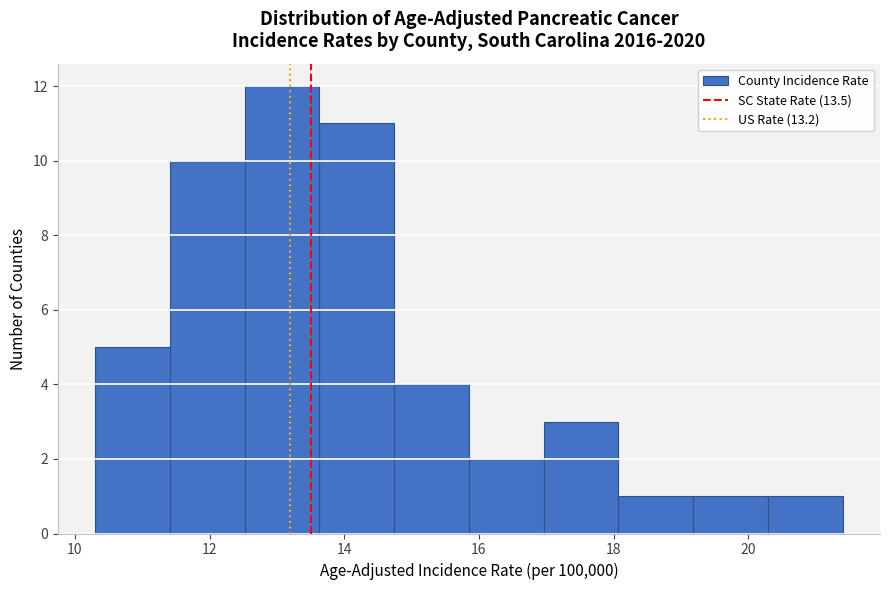

Reading left to right, transcribe this chart: for each bar, give the range it covers on the x-axis and its height. Neither the bar edges nor the heights are printed on the chart, so give them approximately, as read against the axes.

10.4 to 11.4: 5
11.4 to 12.6: 10
12.6 to 13.6: 12
13.6 to 14.8: 11
14.8 to 15.8: 4
15.8 to 17.0: 2
17.0 to 18.0: 3
18.0 to 19.2: 1
19.2 to 20.2: 1
20.2 to 21.4: 1